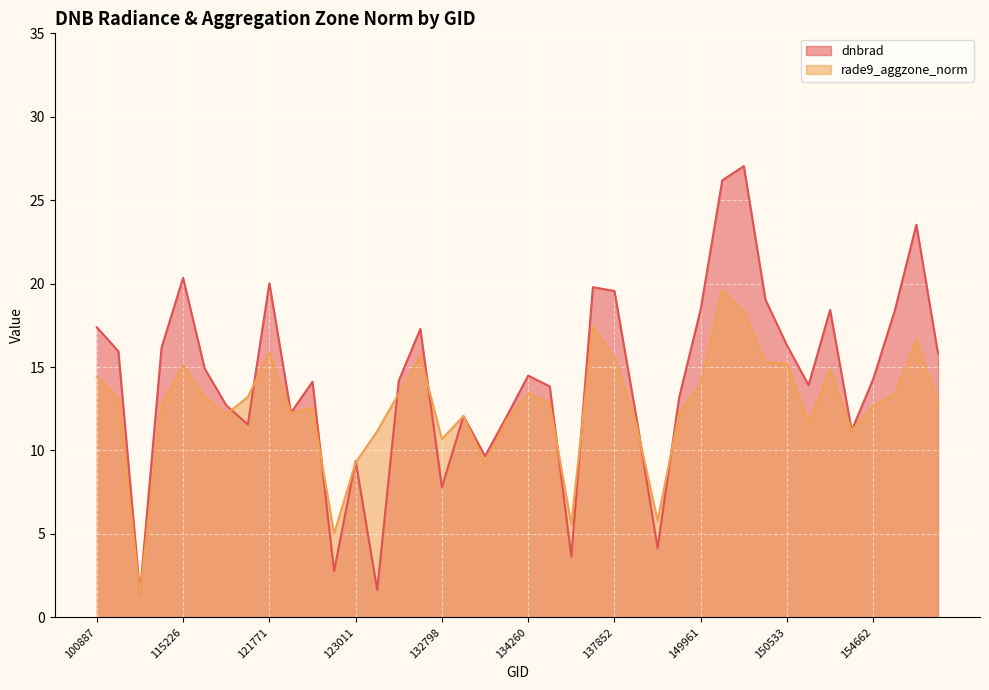

How many lines are shown in the chart?

2